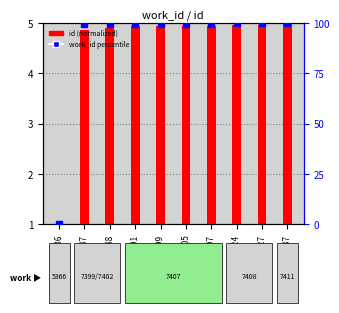

What is the value of the id (normalized) bar at the 4th from the left?

4.9